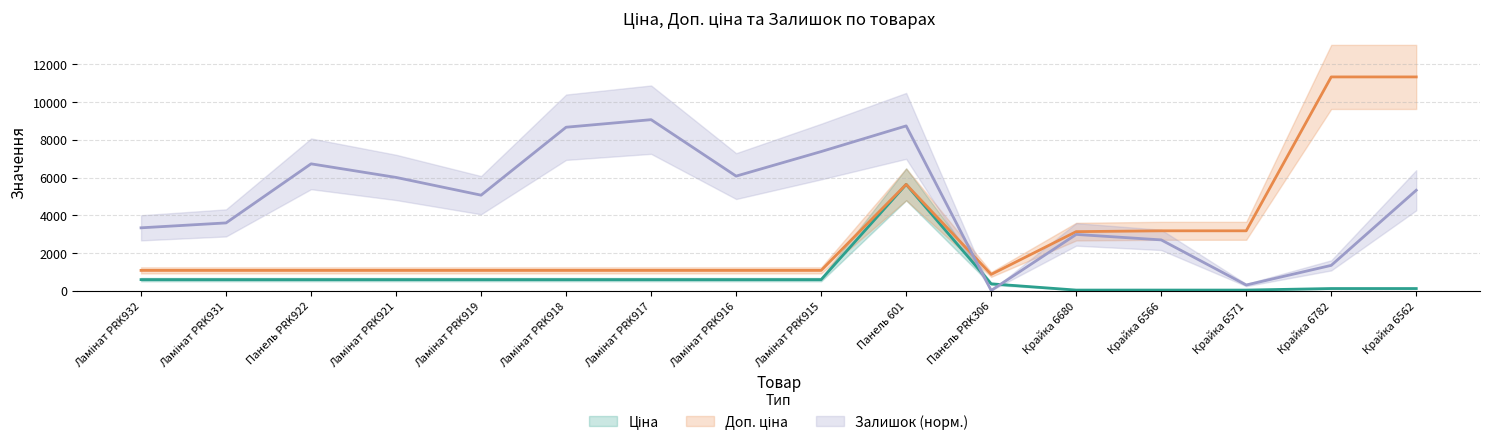

The value of Ціна at Крайка 6562 is 113.3. True or false?

True